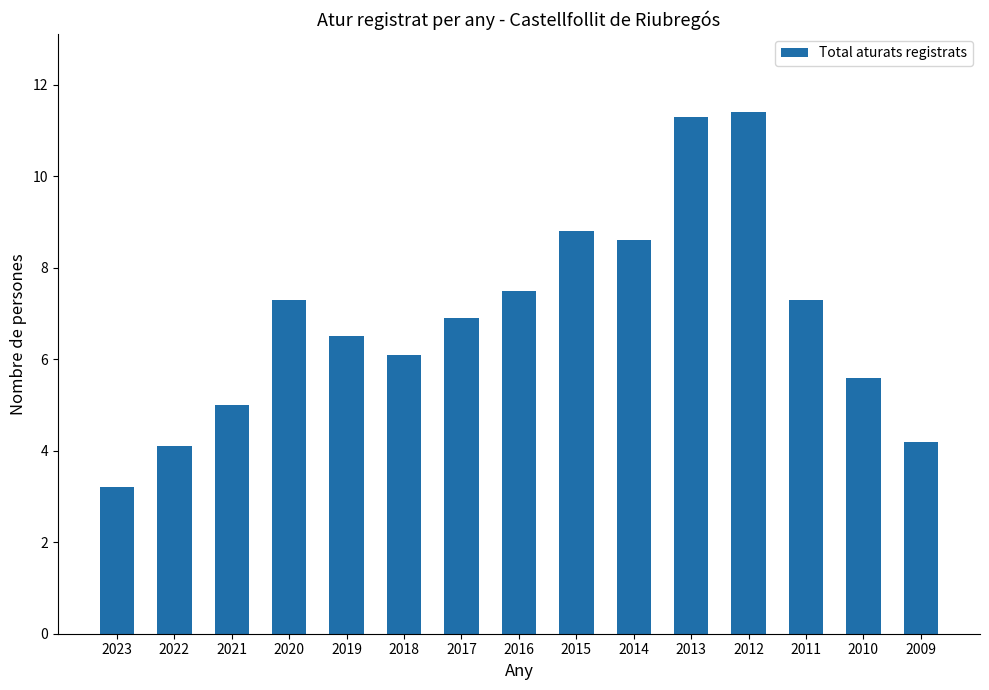

True or false: the data shows 4.3 at 2020.

False